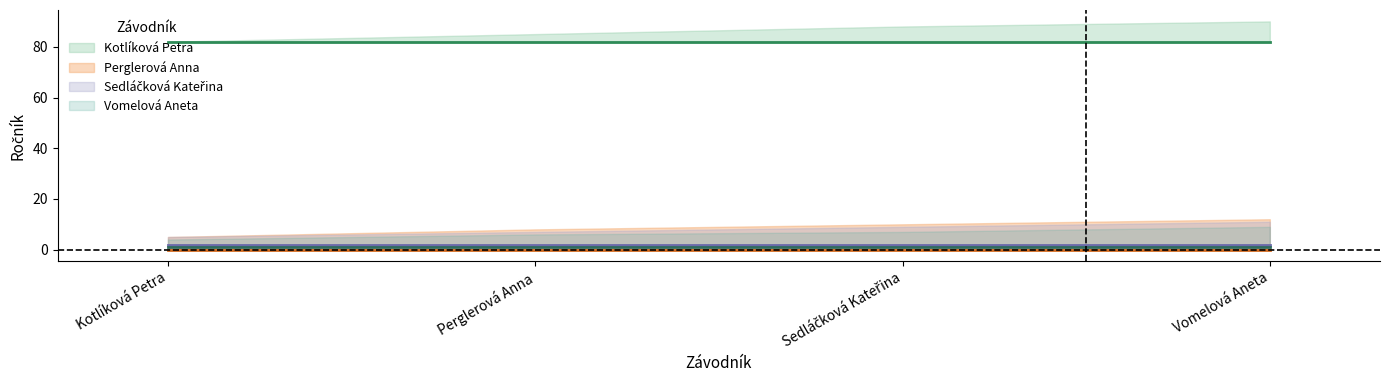

True or false: Kotlíková Petra and Perglerová Anna intersect in this chart.

False